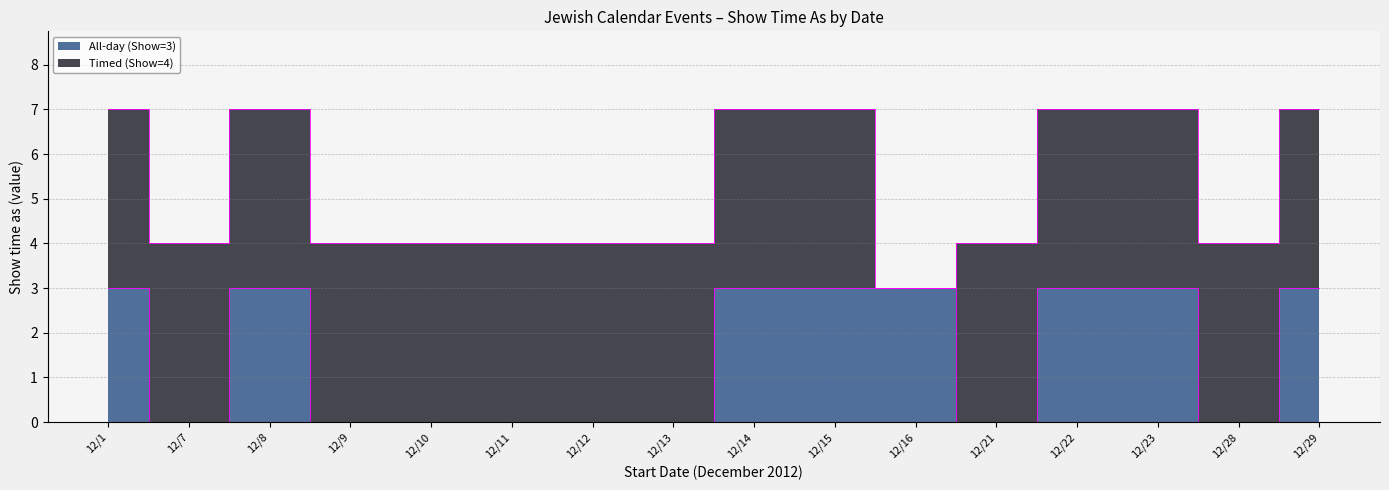

Rank the categories by value from highest to lowest.

12/1, 12/8, 12/14, 12/15, 12/16, 12/22, 12/23, 12/29, 12/7, 12/9, 12/10, 12/11, 12/12, 12/13, 12/21, 12/28